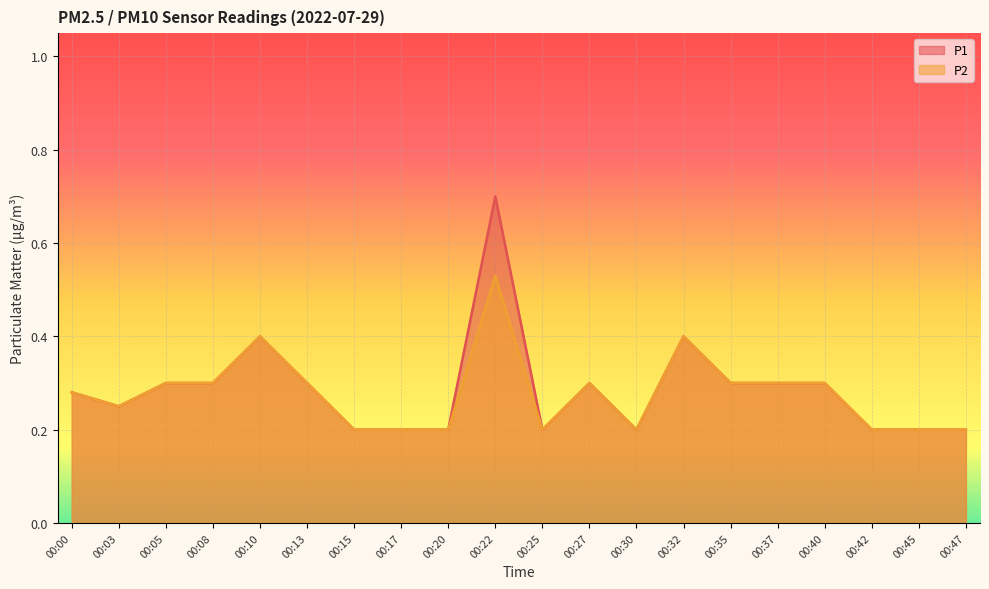

At how many categories does at least one series exceed 0?

20